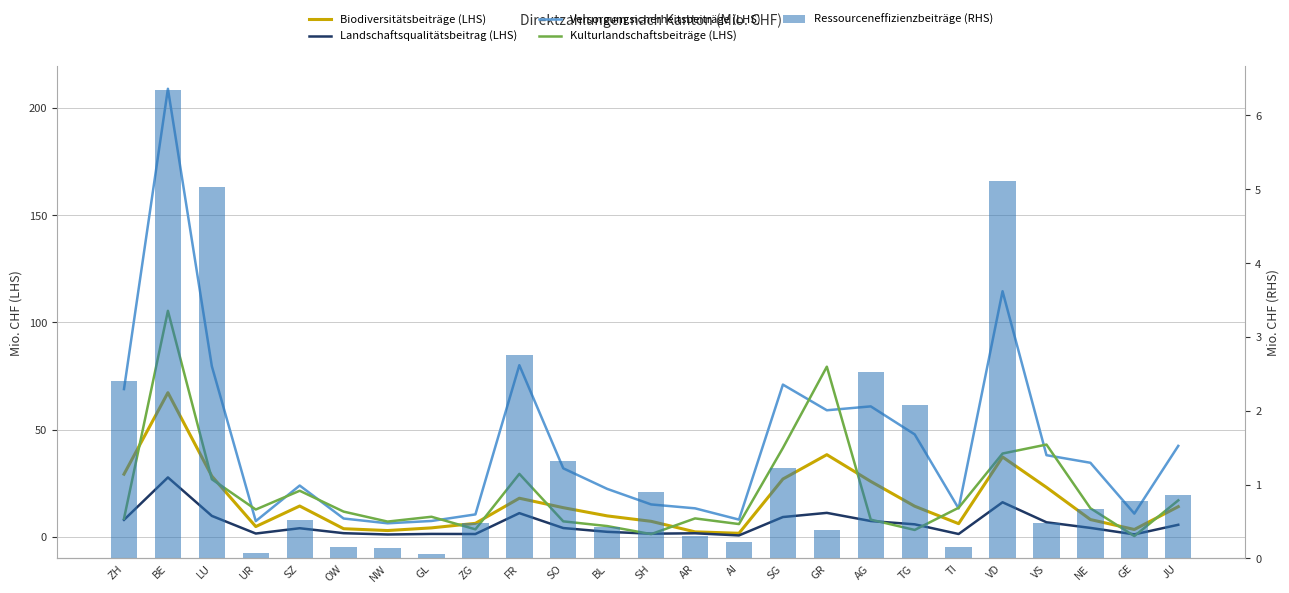

The value of Versorgungsicherheitsbeiträge (LHS) at SO is 31.9. True or false?

True